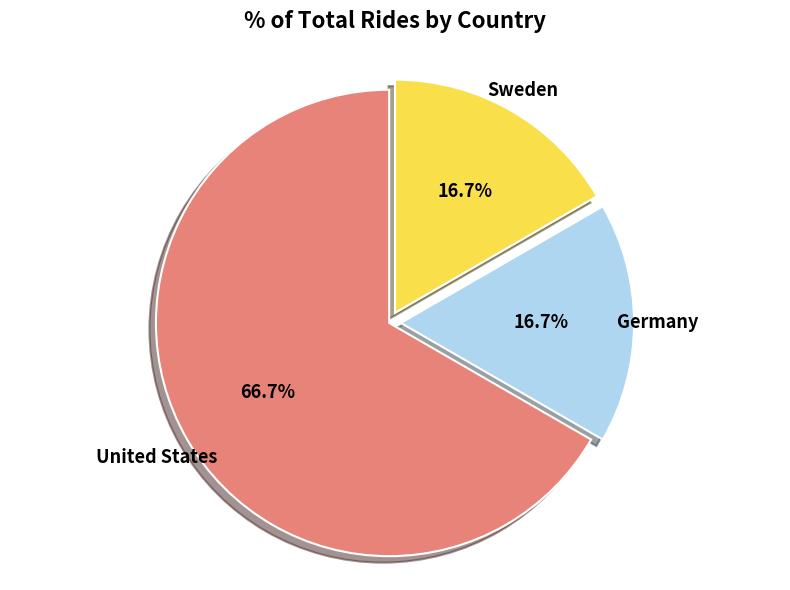

The United States slice represents 58% of the pie. True or false?

False